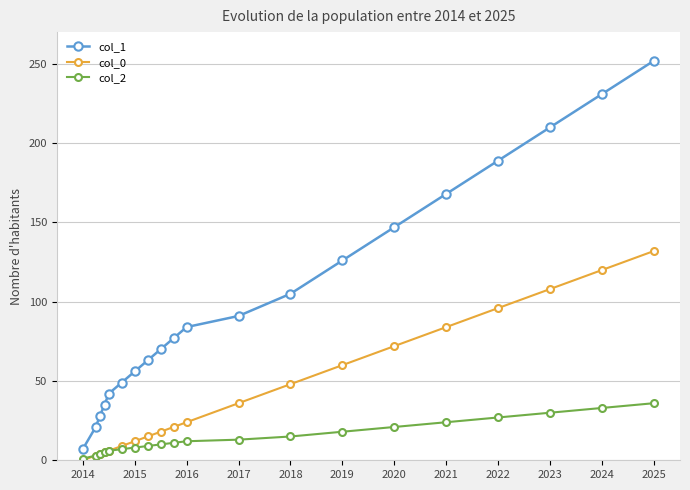

At how many categories does at least one series exceed 176?

4